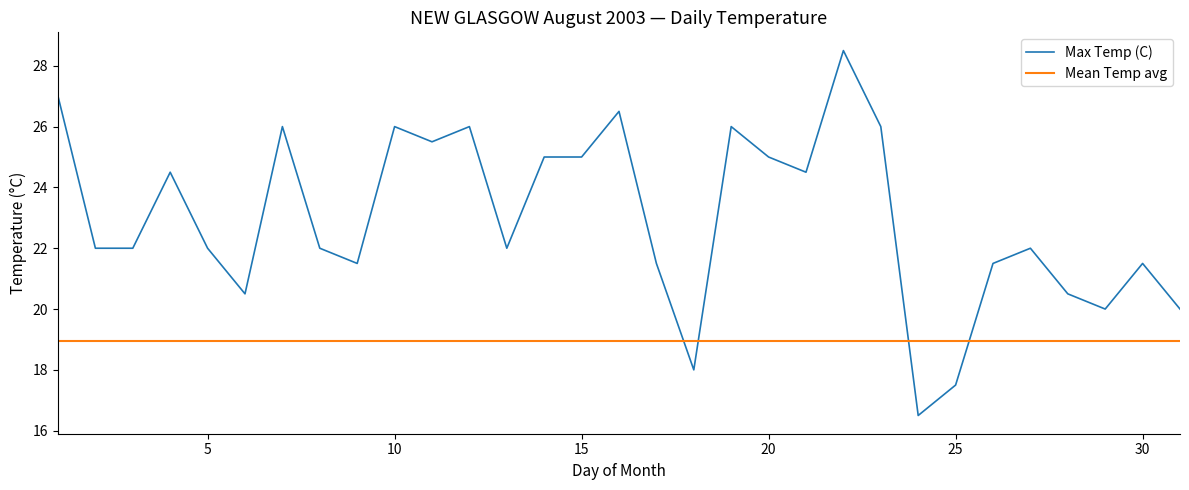

Rank the categories by value from highest to lowest.

22, 1, 16, 7, 10, 12, 19, 23, 11, 14, 15, 20, 4, 21, 2, 3, 5, 8, 13, 27, 9, 17, 26, 30, 6, 28, 29, 31, 18, 25, 24